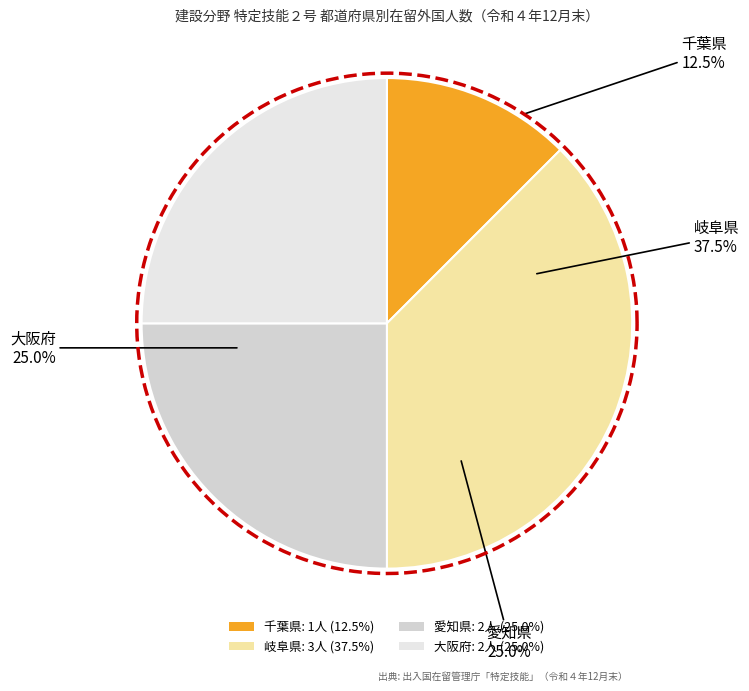

How much of the chart is everything except 愛知県?

75.0%